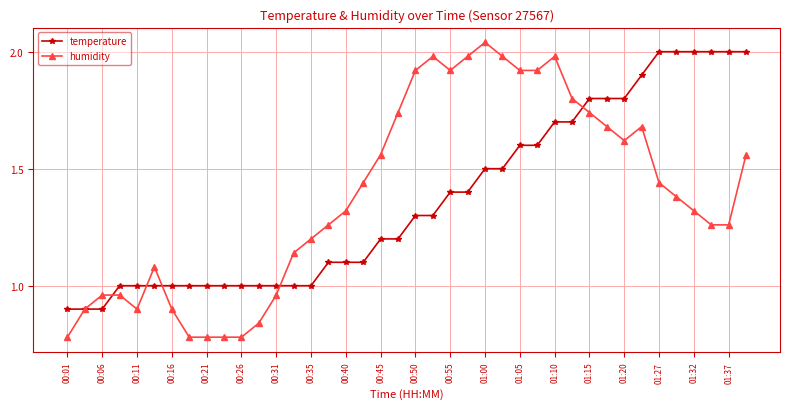

Which series has the widest spread of values?

humidity